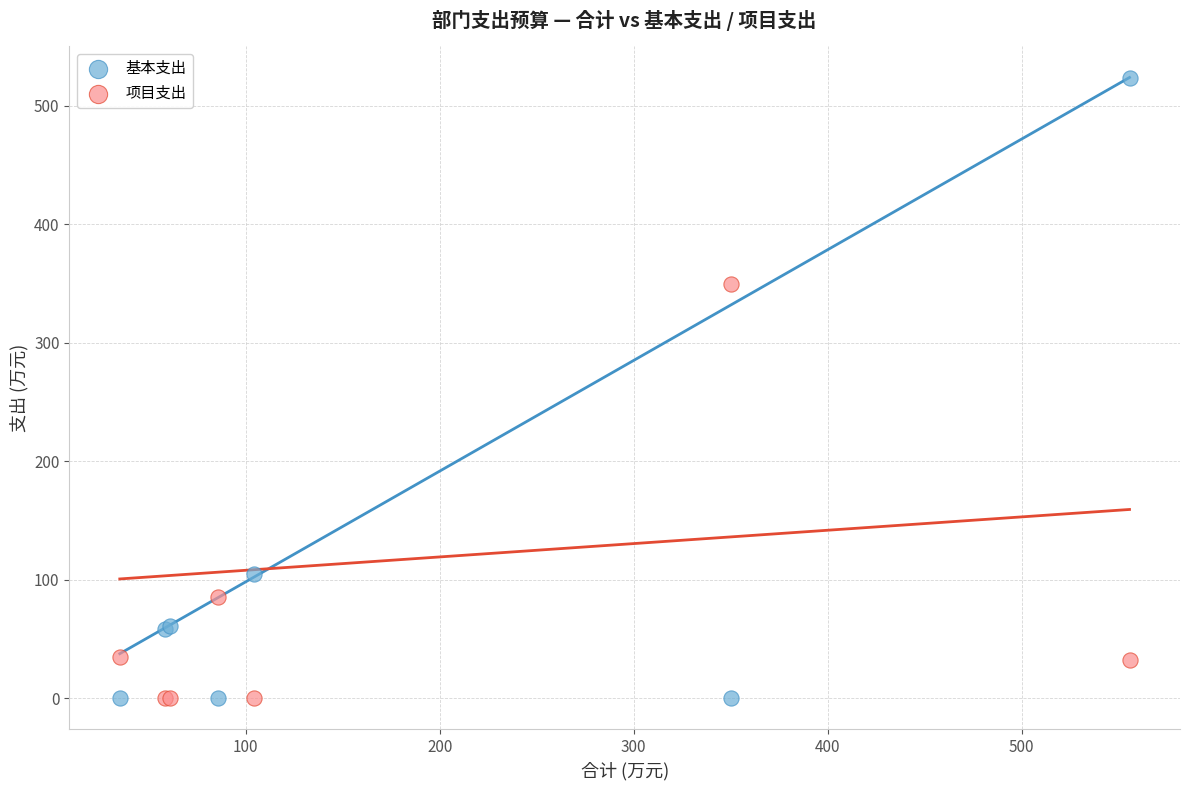

Which series has the widest spread of Y values?

基本支出